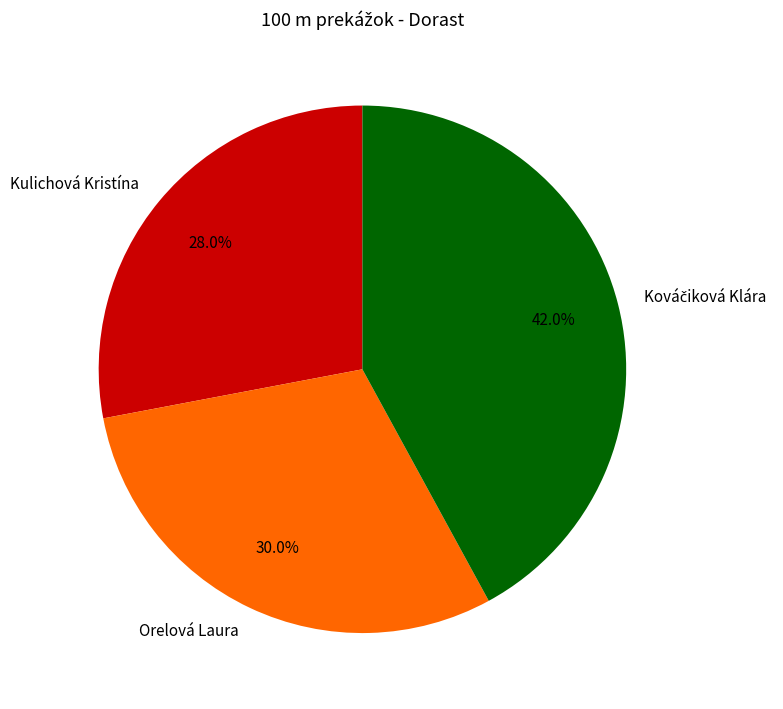

Which category has the smallest portion of the pie?

Kulichová Kristína